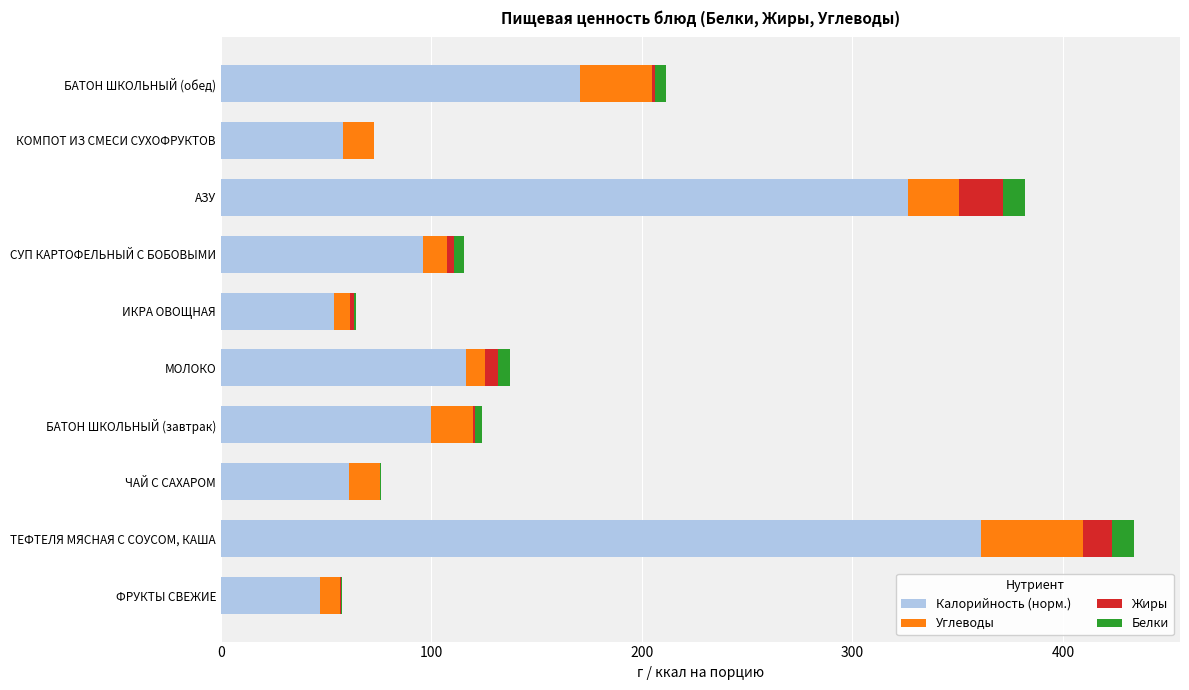

The value of Калорийность (норм.) at СУП КАРТОФЕЛЬНЫЙ С БОБОВЫМИ is 39.7. True or false?

False